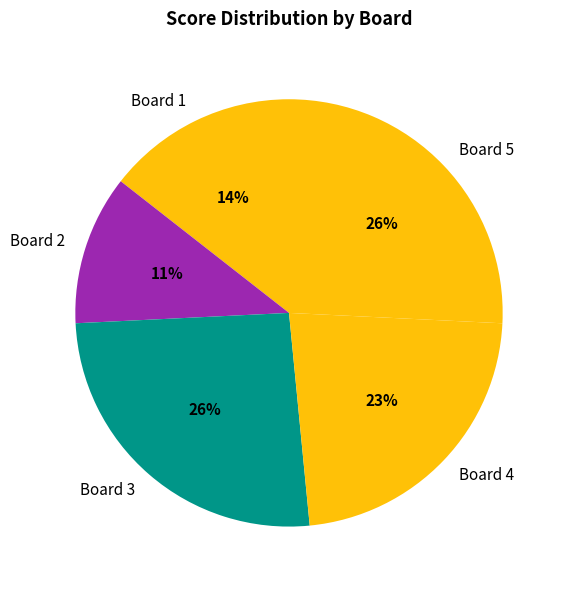

Do Board 4 and Board 5 together represent more than half of the pie?

No